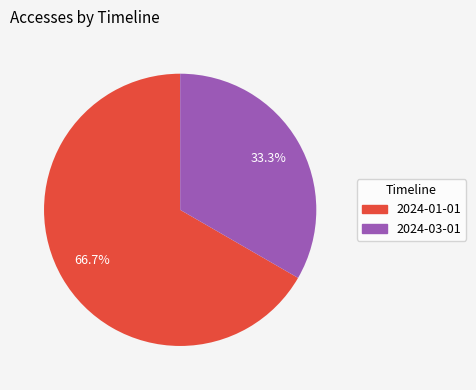

Is there any slice that represents more than half of the pie?

Yes